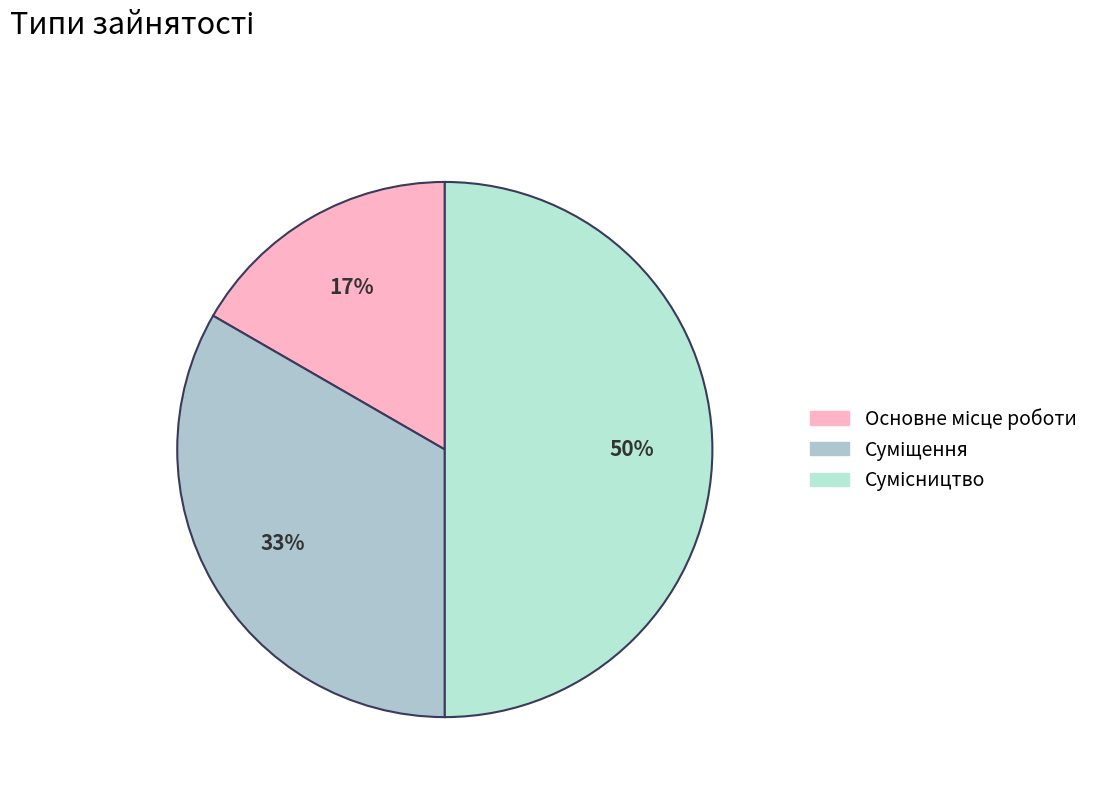

How many segments does this pie chart have?

3